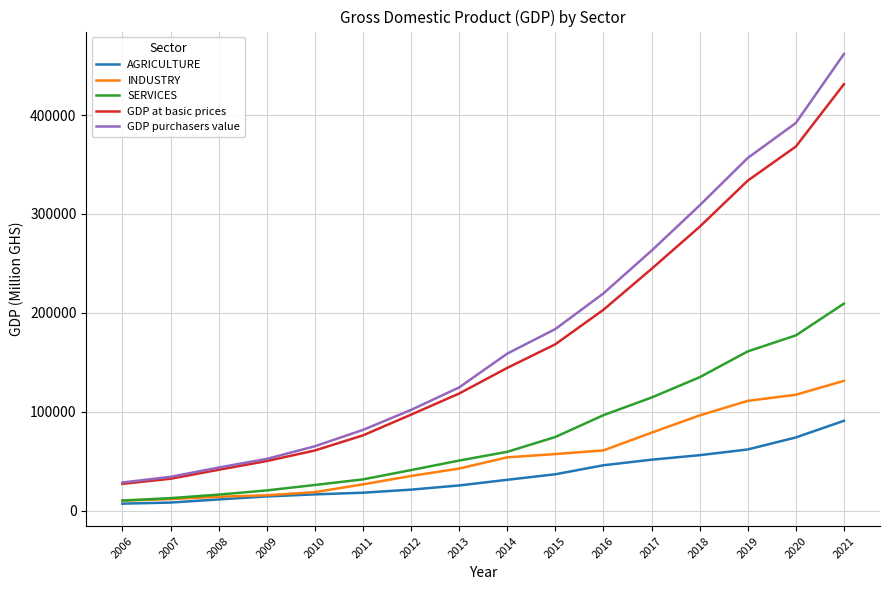

What is the greatest value displayed?

461694.9